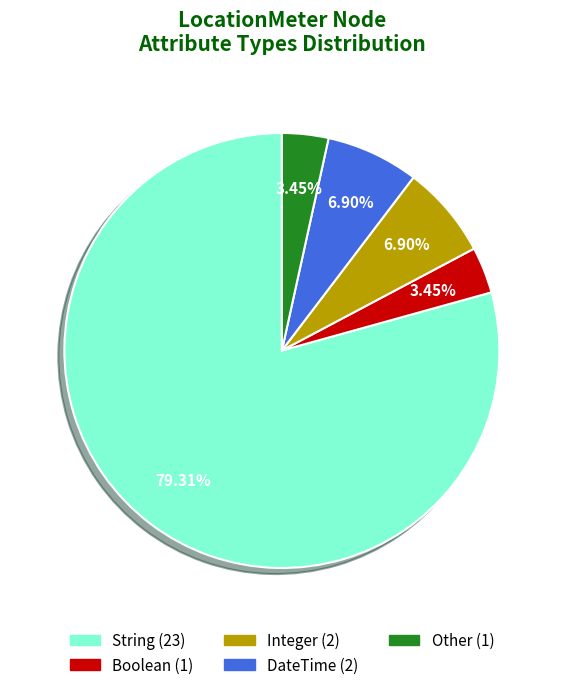

Count the number of slices in the pie.

5